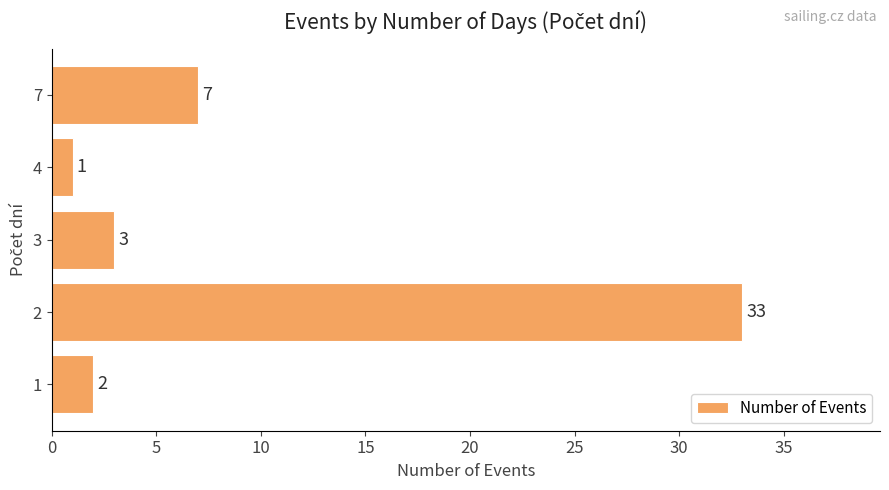

Reading bottom to top, extract all data points from this chart.

1=2	2=33	3=3	4=1	7=7